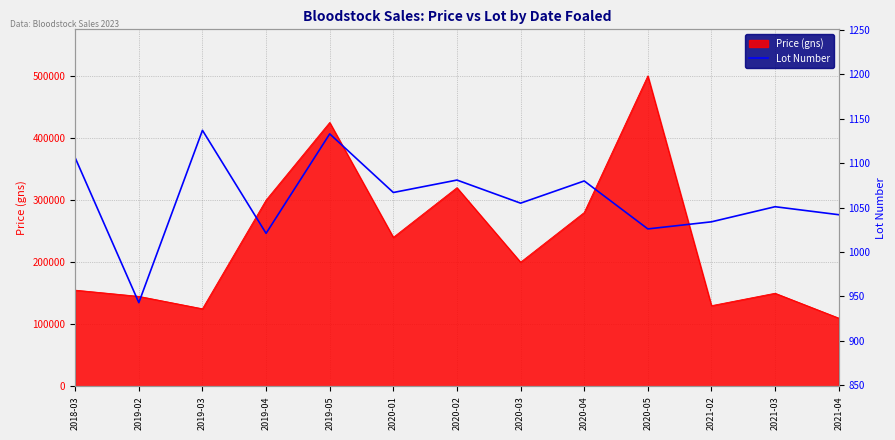

Approximately how many times larger is the value at 2021-02 compared to 2020-04?

1.0